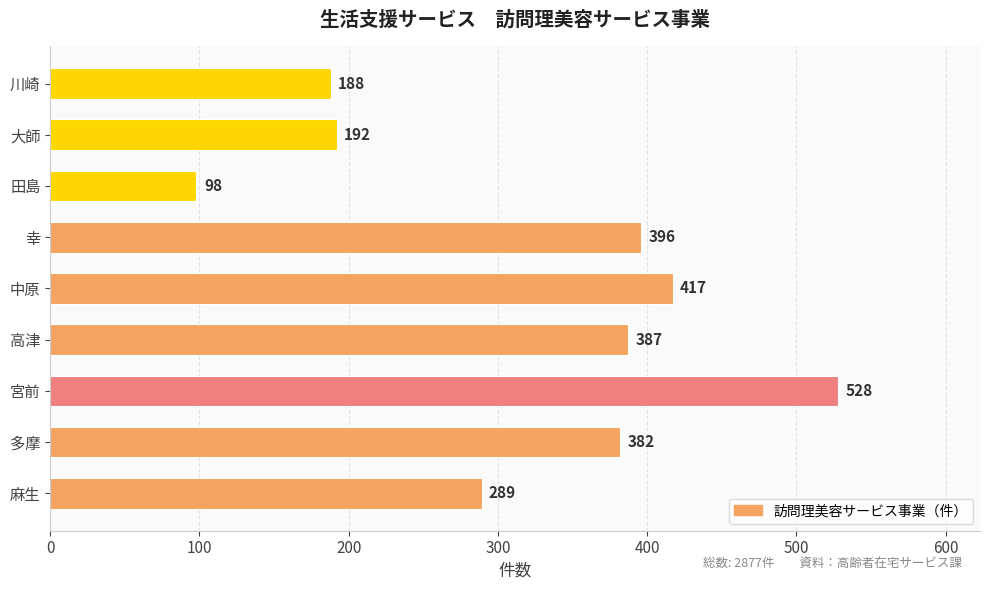

The value at 宮前 is 119. True or false?

False